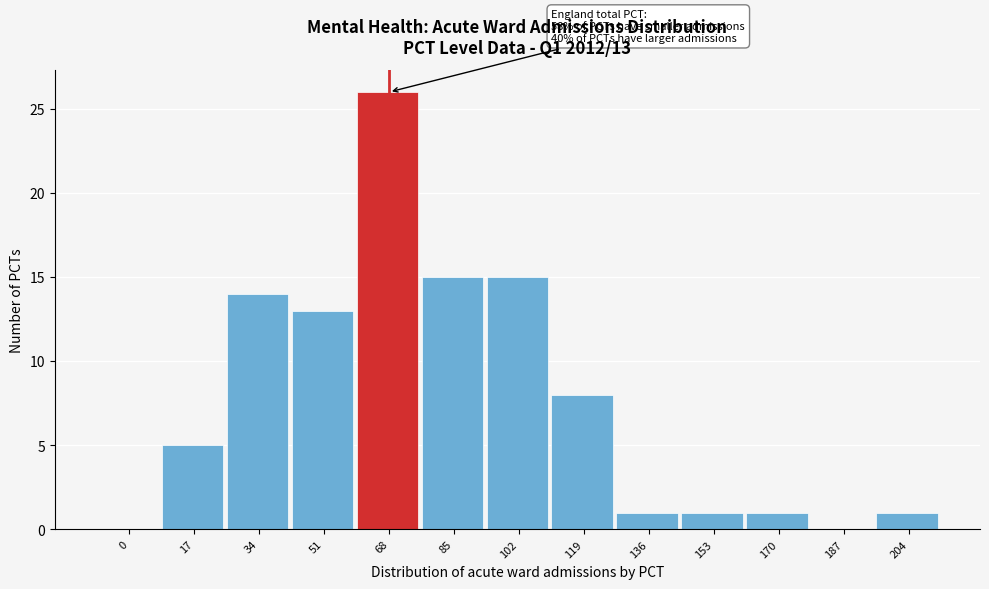

Reading left to right, transcribe all the data shown in this chart.

0=0	17=5	34=14	51=13	68=26	85=15	102=15	119=8	136=1	153=1	170=1	187=0	204=1